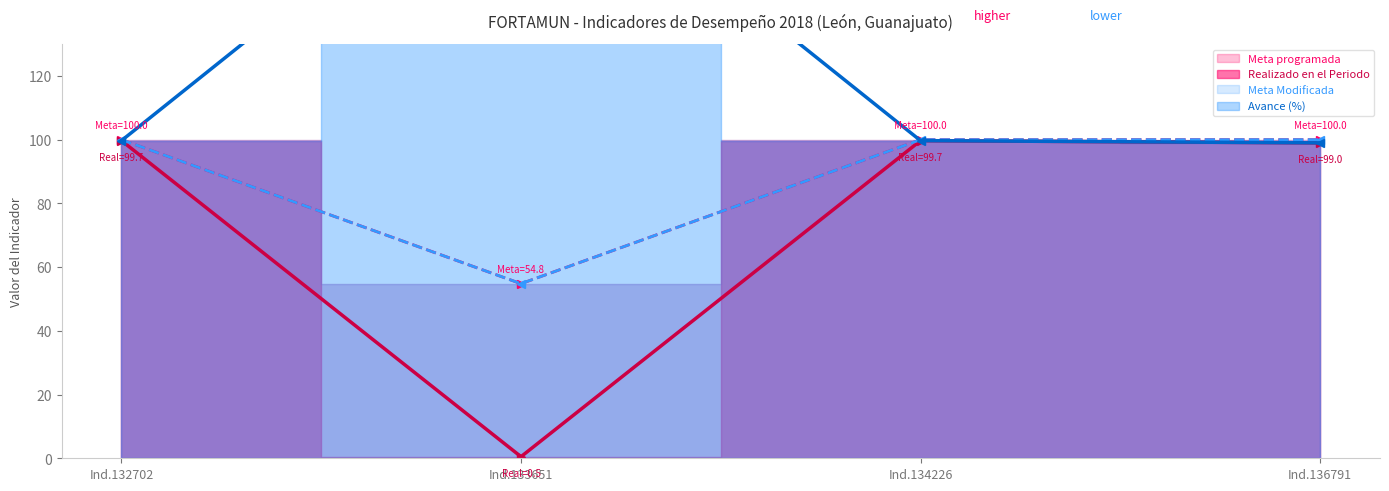

How many times do Avance (%) and Meta Modificada cross each other?

2